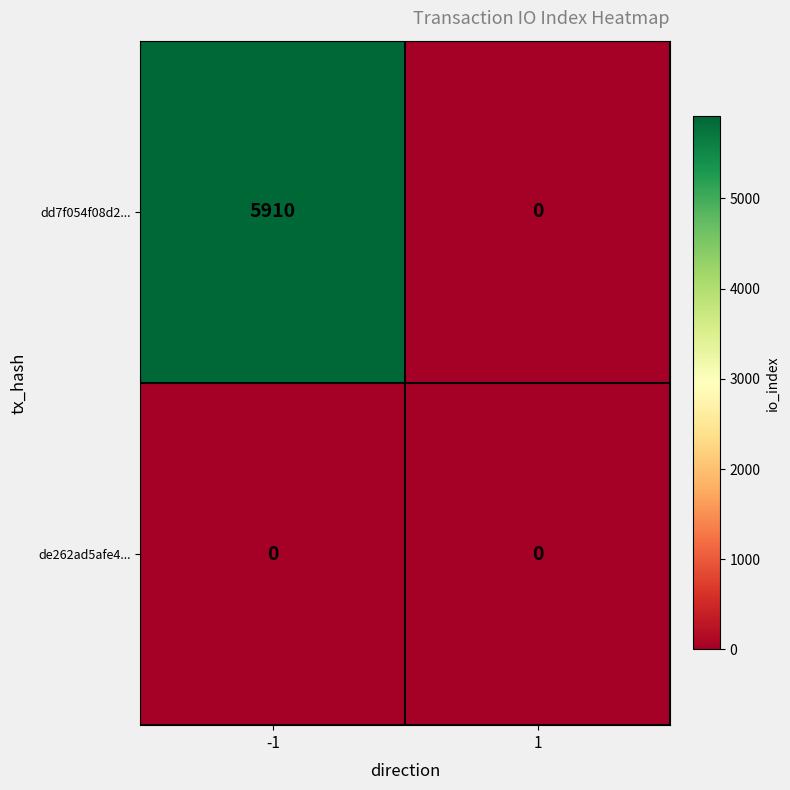

Rank the categories by dd7f054f08d2... value from highest to lowest.

-1, 1